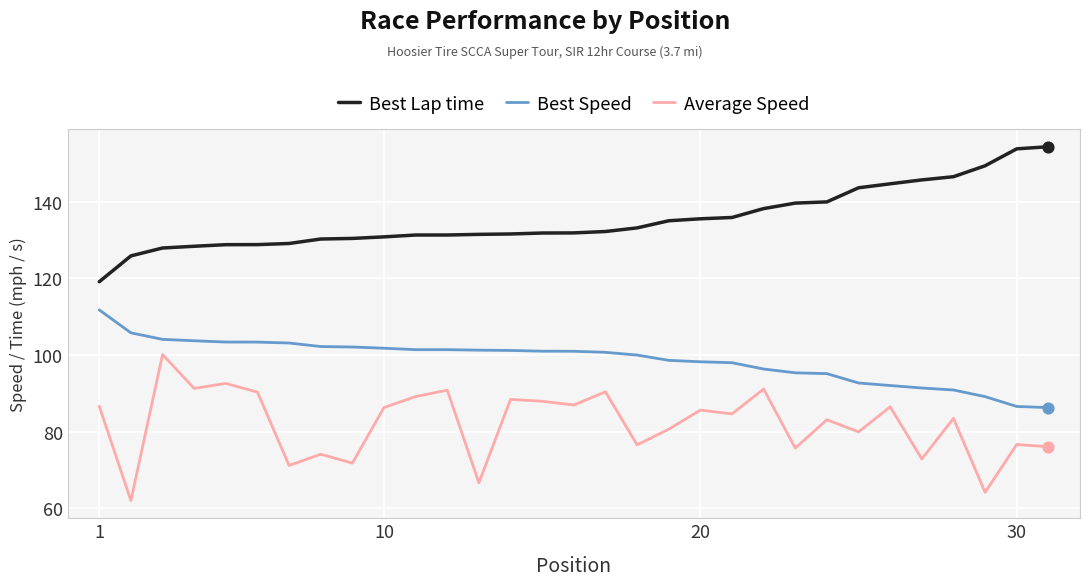

True or false: Average Speed and Best Lap time intersect in this chart.

False